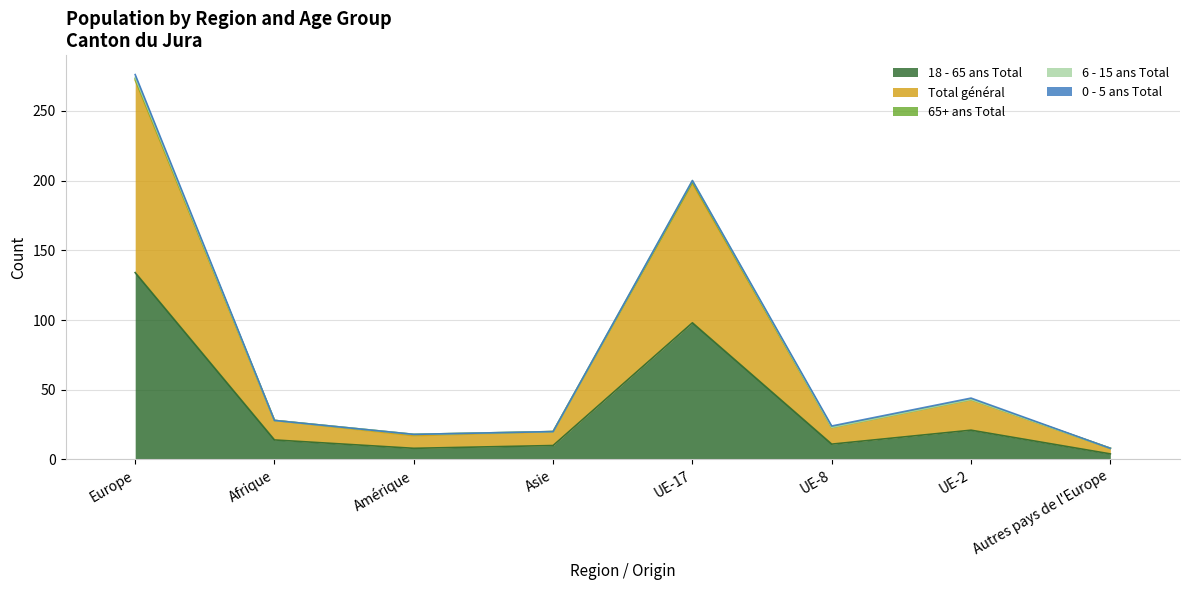

What is the label of the 2nd point from the right?

UE-2